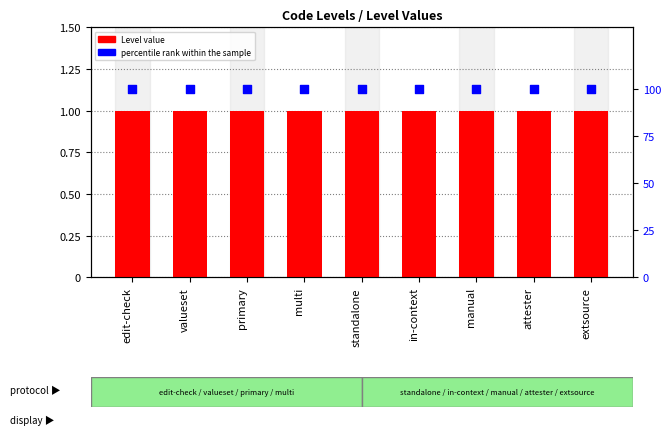

At which category is the sum across all series the highest?

edit-check